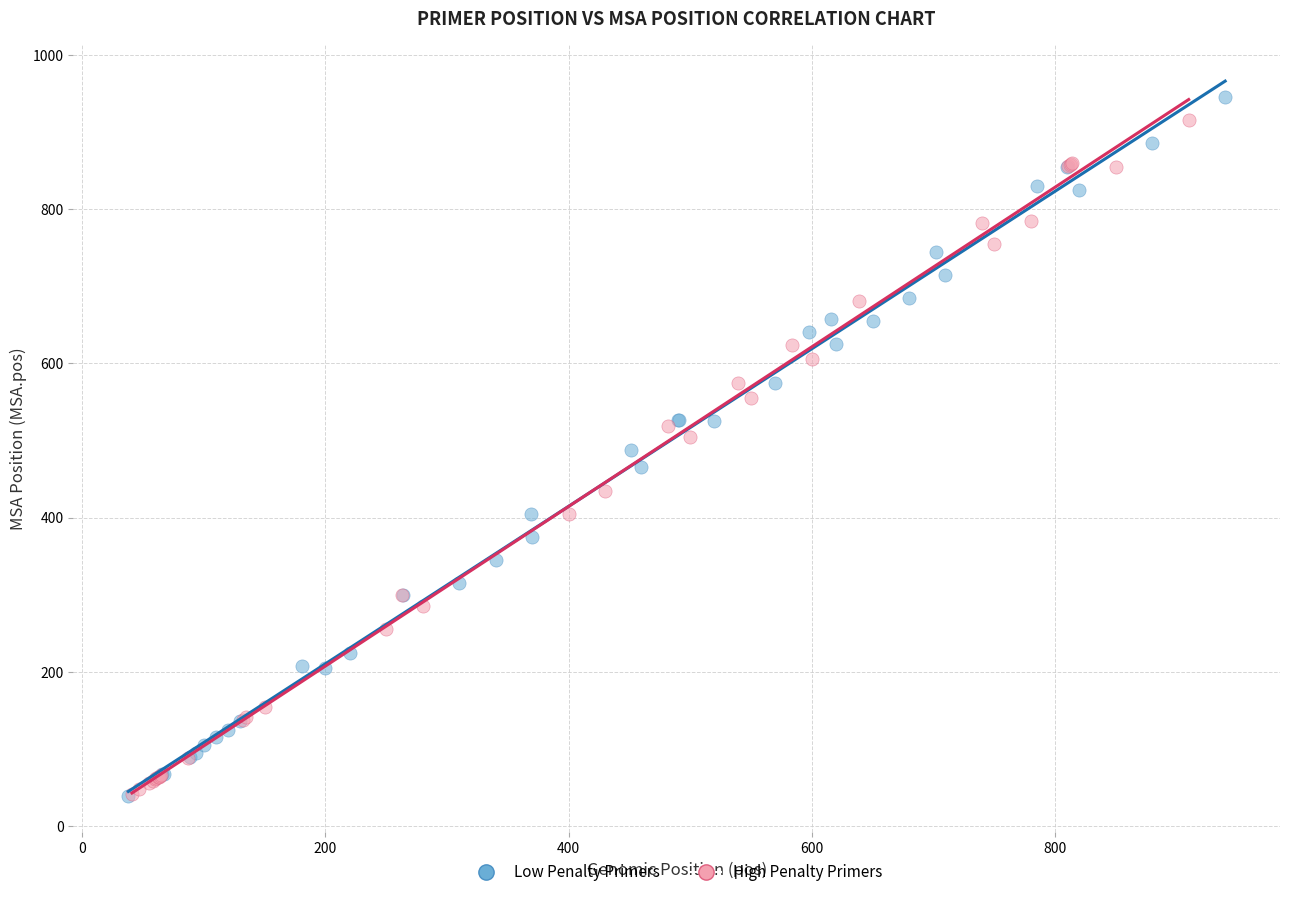

Which series has the largest Y range (max minus min)?

Low Penalty Primers